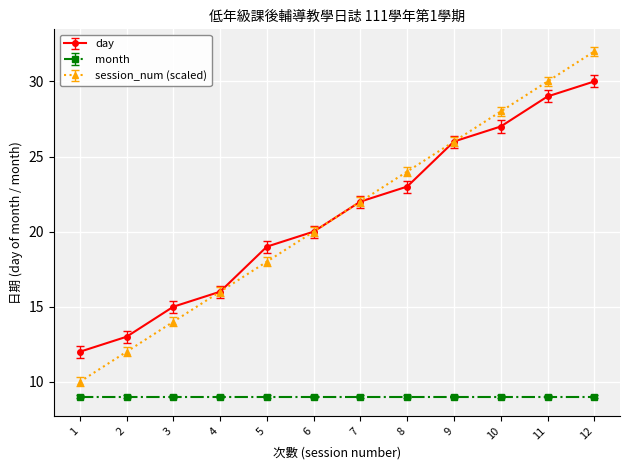

What is the value of the day point at the 11th from the left?

29